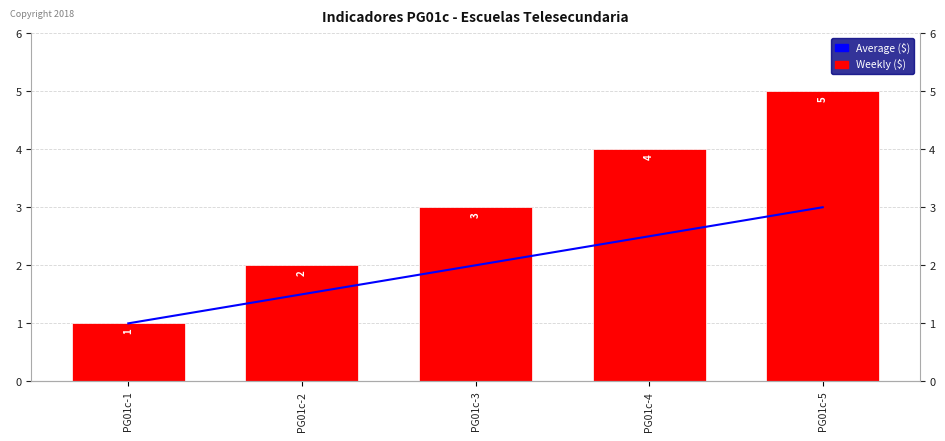

Is the value of Average ($) at PG01c-4 greater than the value of Weekly ($) at PG01c-3?

No